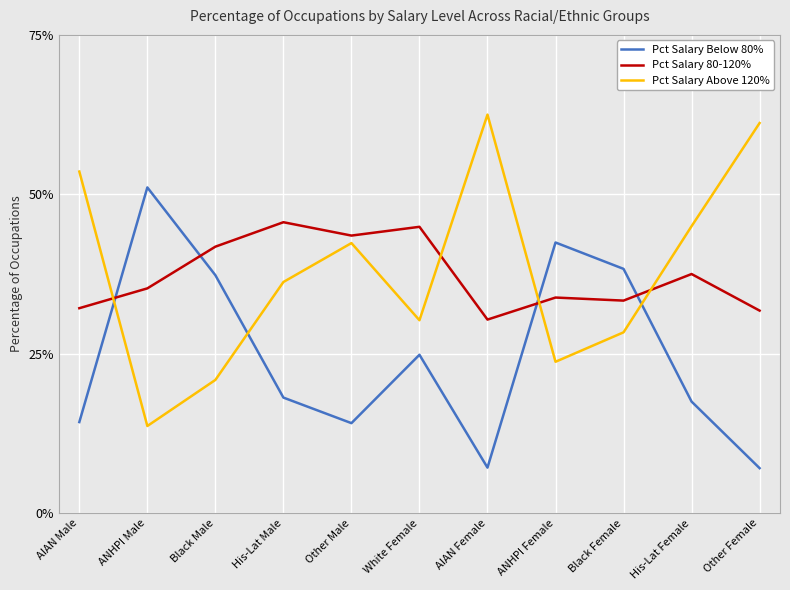

Reading left to right, extract all data points from this chart.

Pct Salary Below 80%: 0.1	0.5	0.4	0.2	0.1	0.2	0.1	0.4	0.4	0.2	0.1
Pct Salary 80-120%: 0.3	0.4	0.4	0.5	0.4	0.4	0.3	0.3	0.3	0.4	0.3
Pct Salary Above 120%: 0.5	0.1	0.2	0.4	0.4	0.3	0.6	0.2	0.3	0.5	0.6